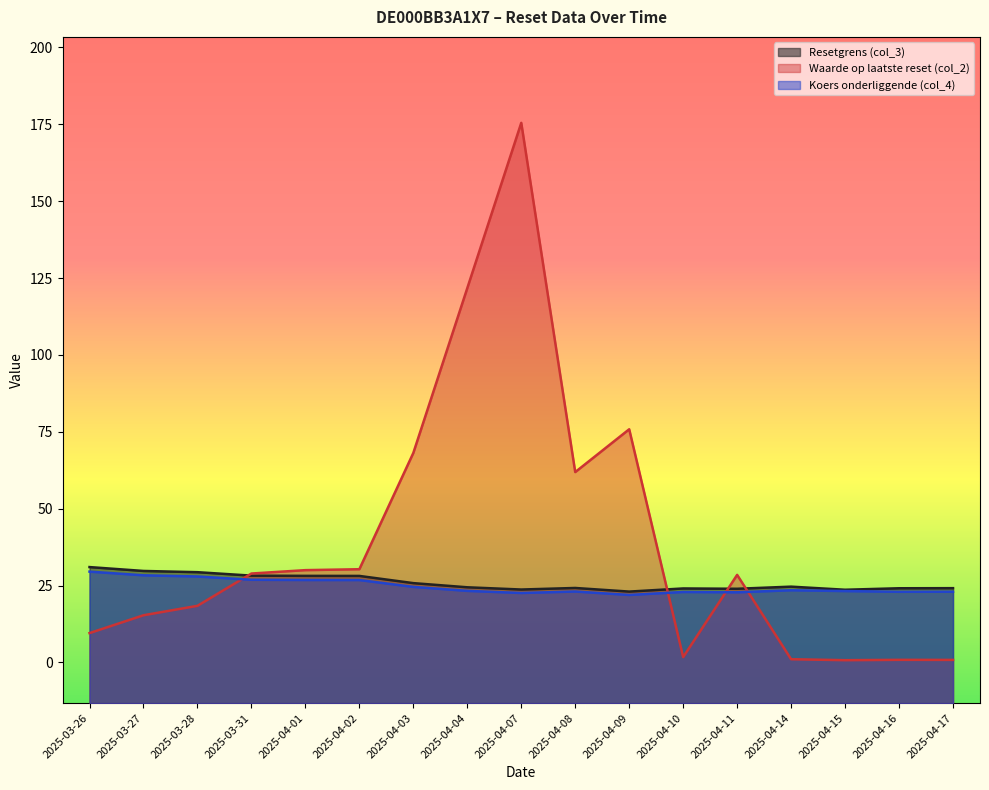

At how many categories does at least one series exceed 116?

2